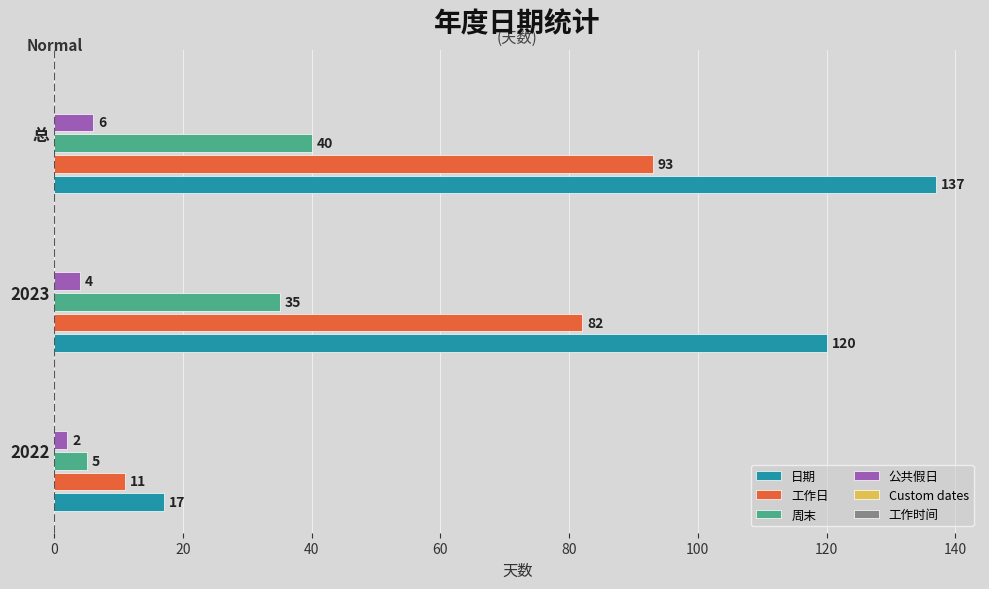

What is the difference between the maximum and minimum values in the 工作日 series?

82